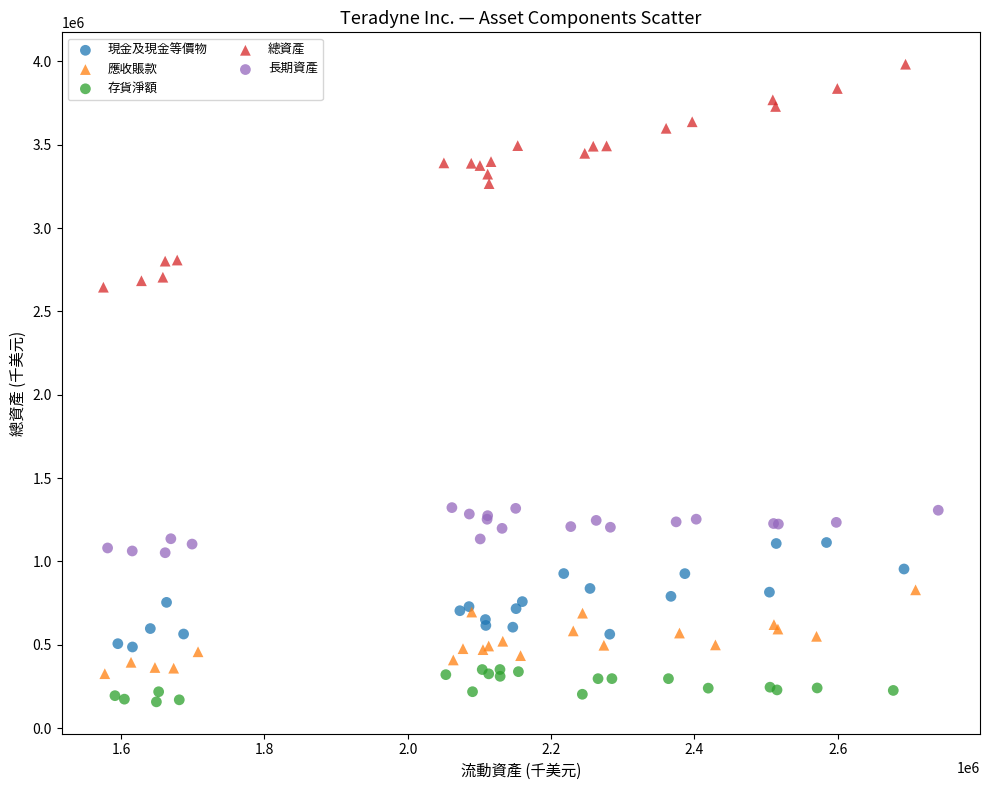

Which series has the widest spread of Y values?

總資產